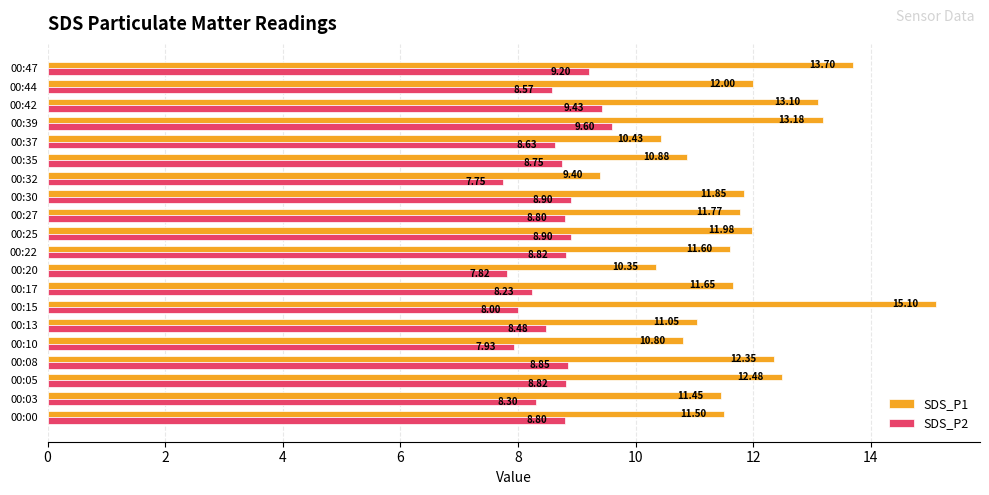

At which label does SDS_P1 reach its minimum?

00:32